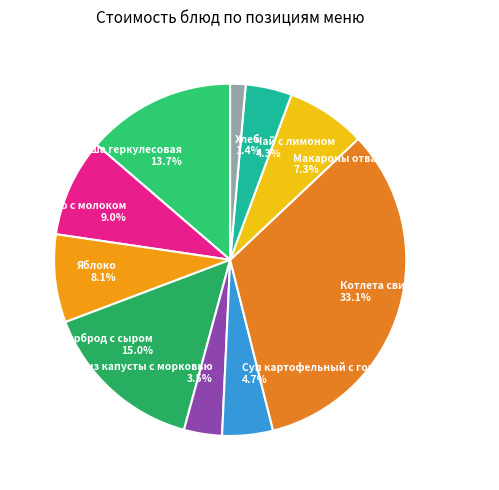

To the nearest percent, what is the combined percentage of Бутерброд с сыром and Суп картофельный с горохом?

20%